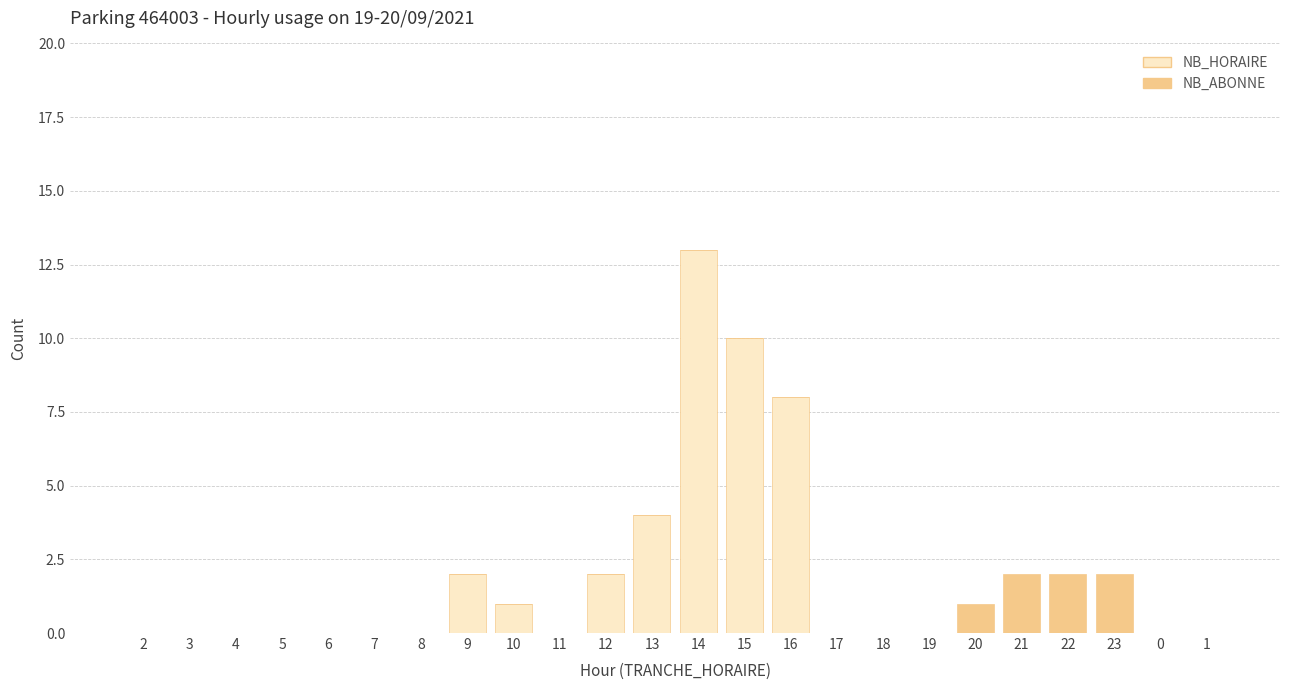

True or false: NB_HORAIRE has a value of 0 at 20.

True